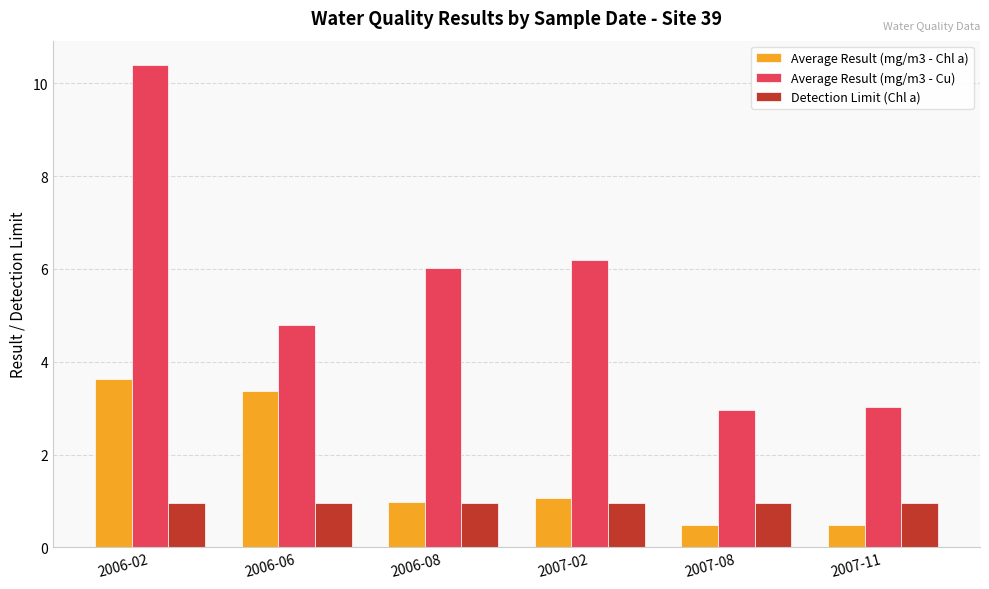

How many bars are there in total?

18